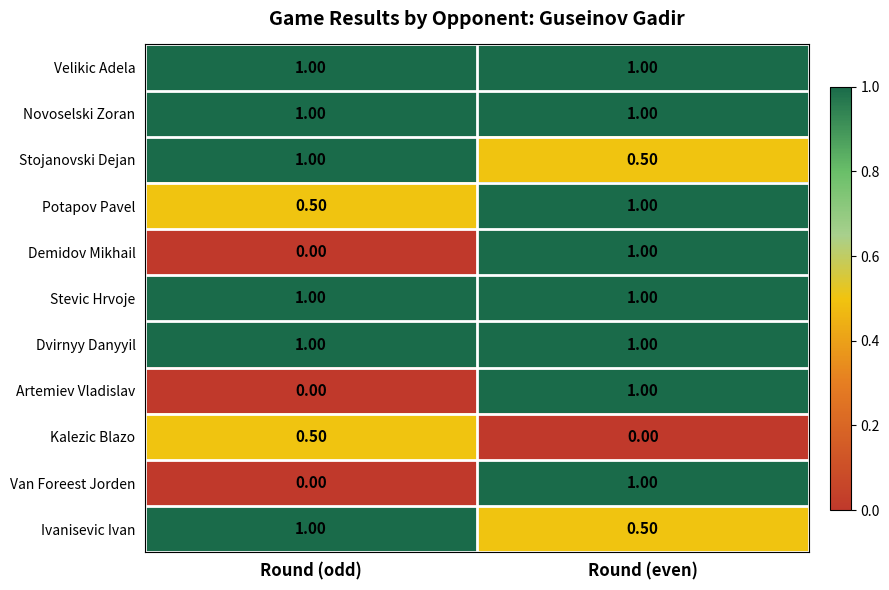

At which label is Ivanisevic Ivan closest to 0?

Round (even)